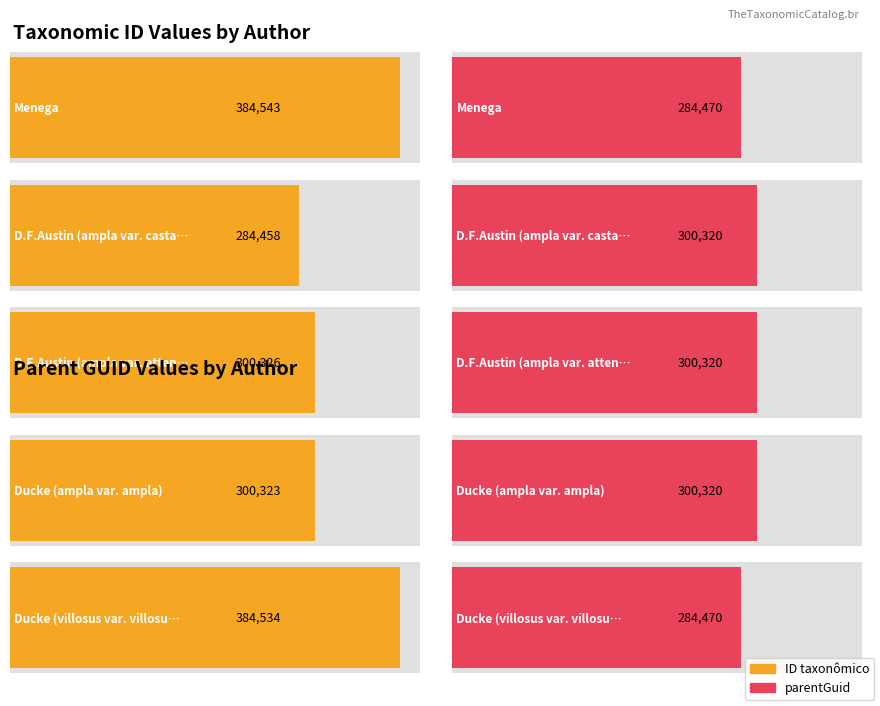

Between Ducke and Ducke, which series saw the biggest shift?

ID taxonômico